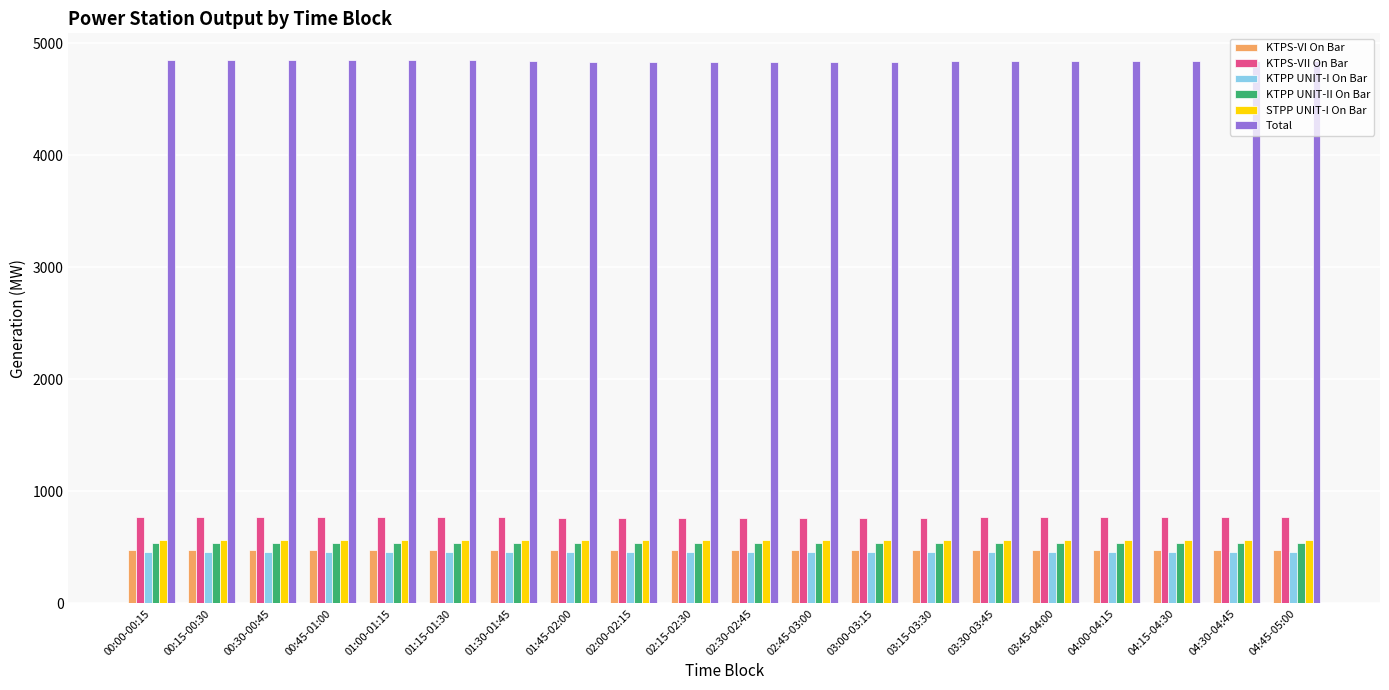

Is it true that KTPP UNIT-II On Bar equals 244.5 at 03:30-03:45?

False